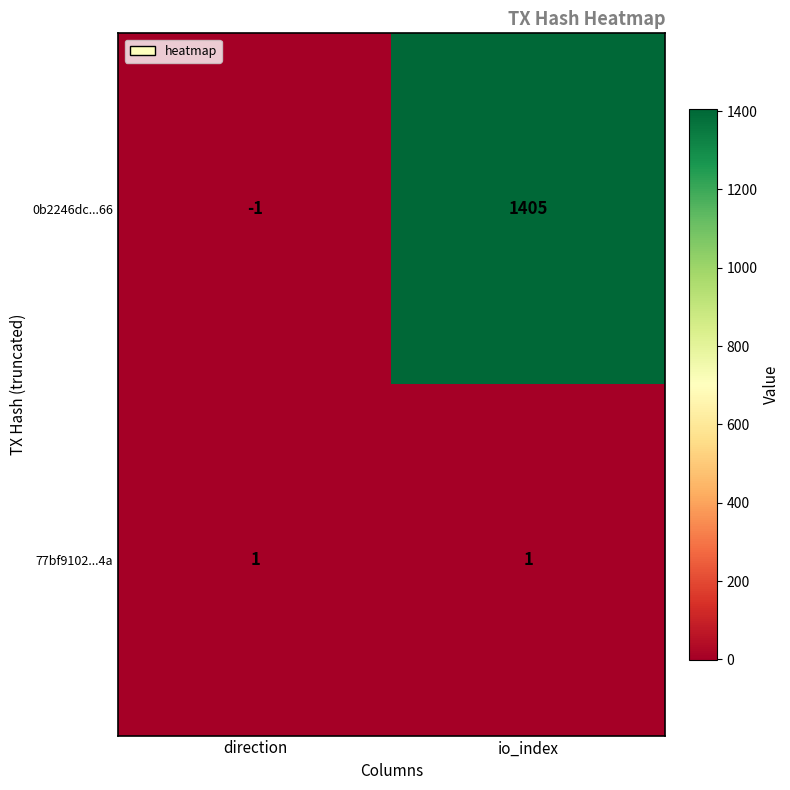

Which label corresponds to the smallest value in the chart?

direction